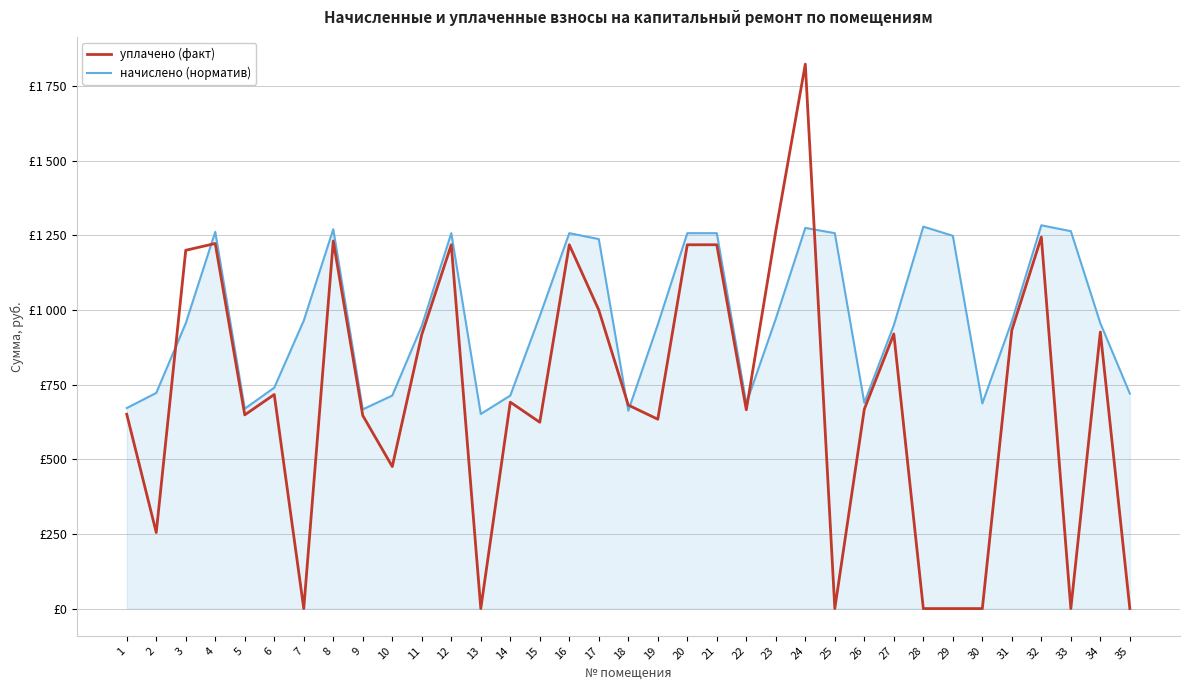

What is the difference between the maximum and minimum values in the уплачено (факт) series?

1823.5